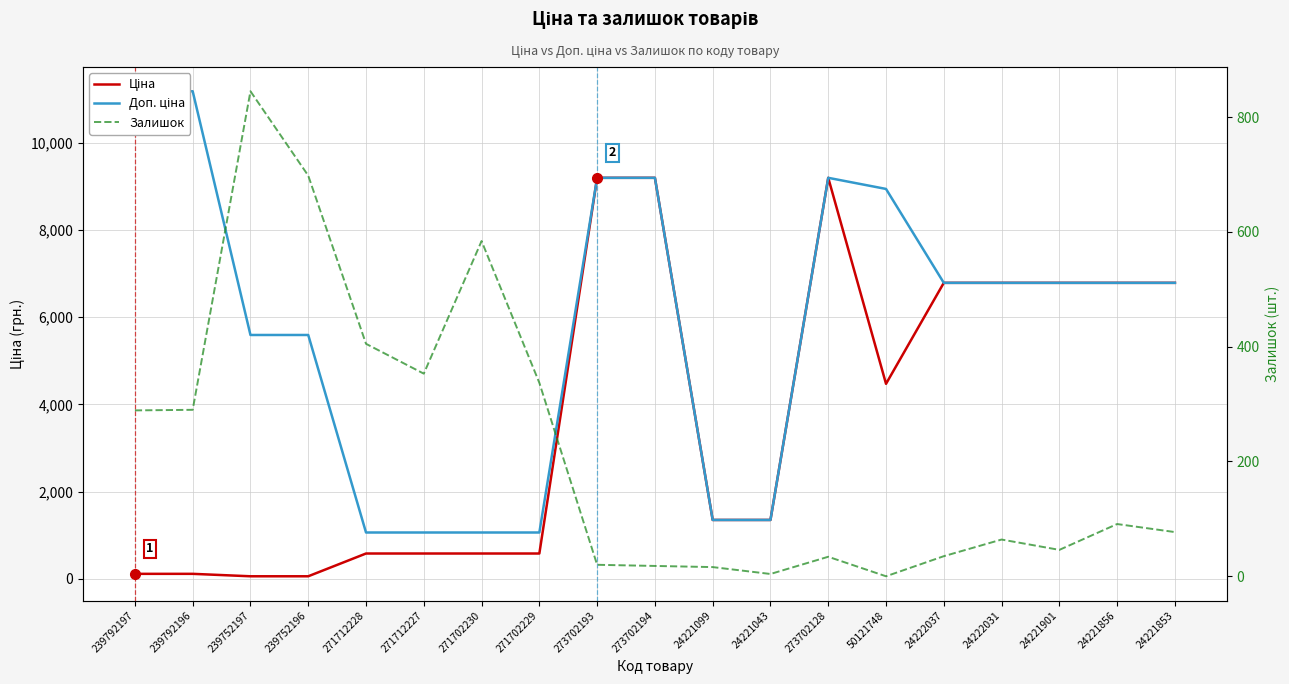

True or false: Доп. ціна has a value of 6787.1 at 24221901.

True